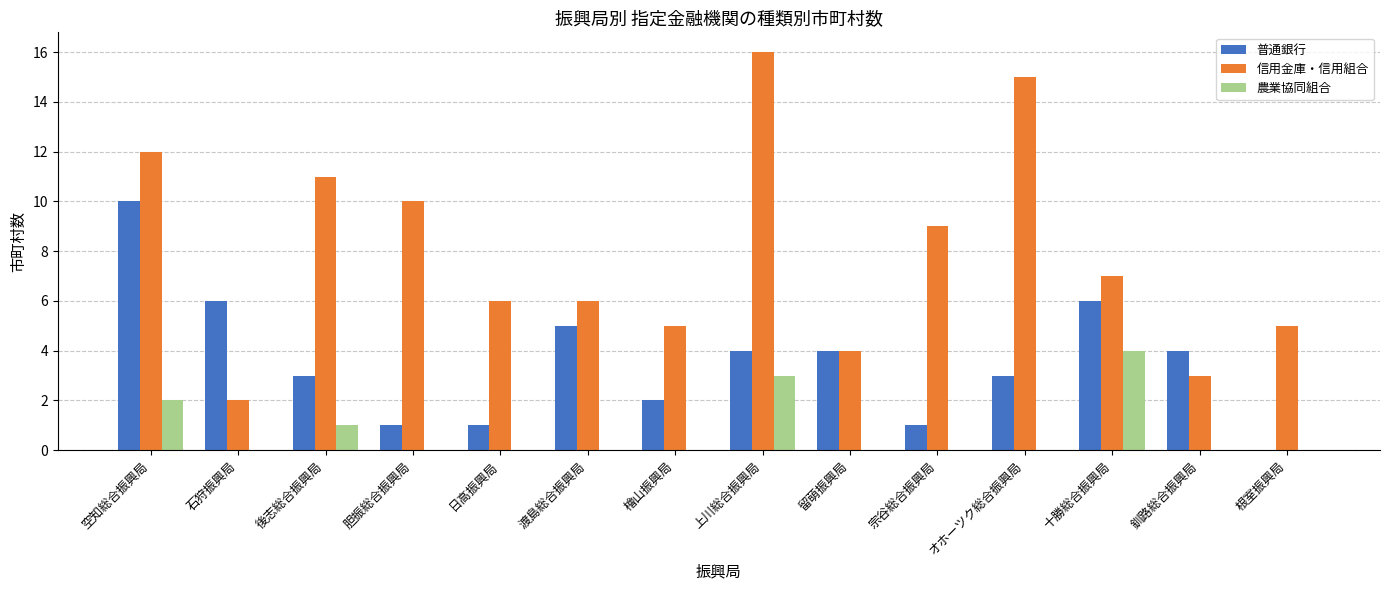

What is the sum of all 信用金庫・信用組合 values?

111